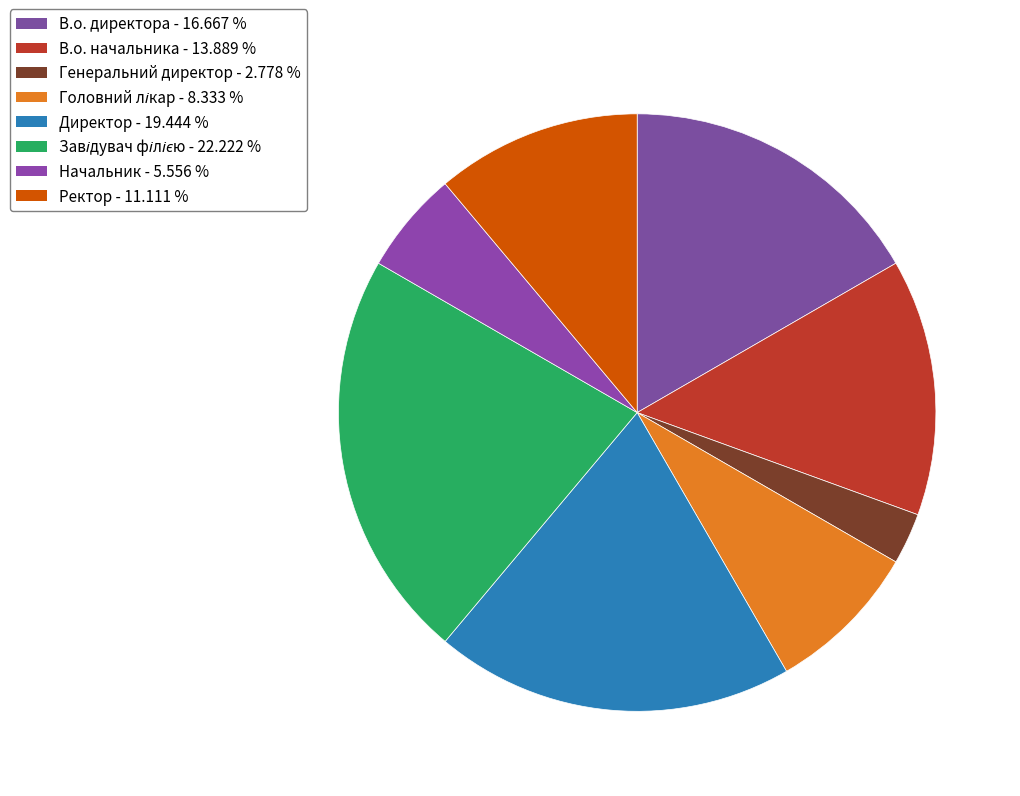

Is there any slice that represents more than half of the pie?

No